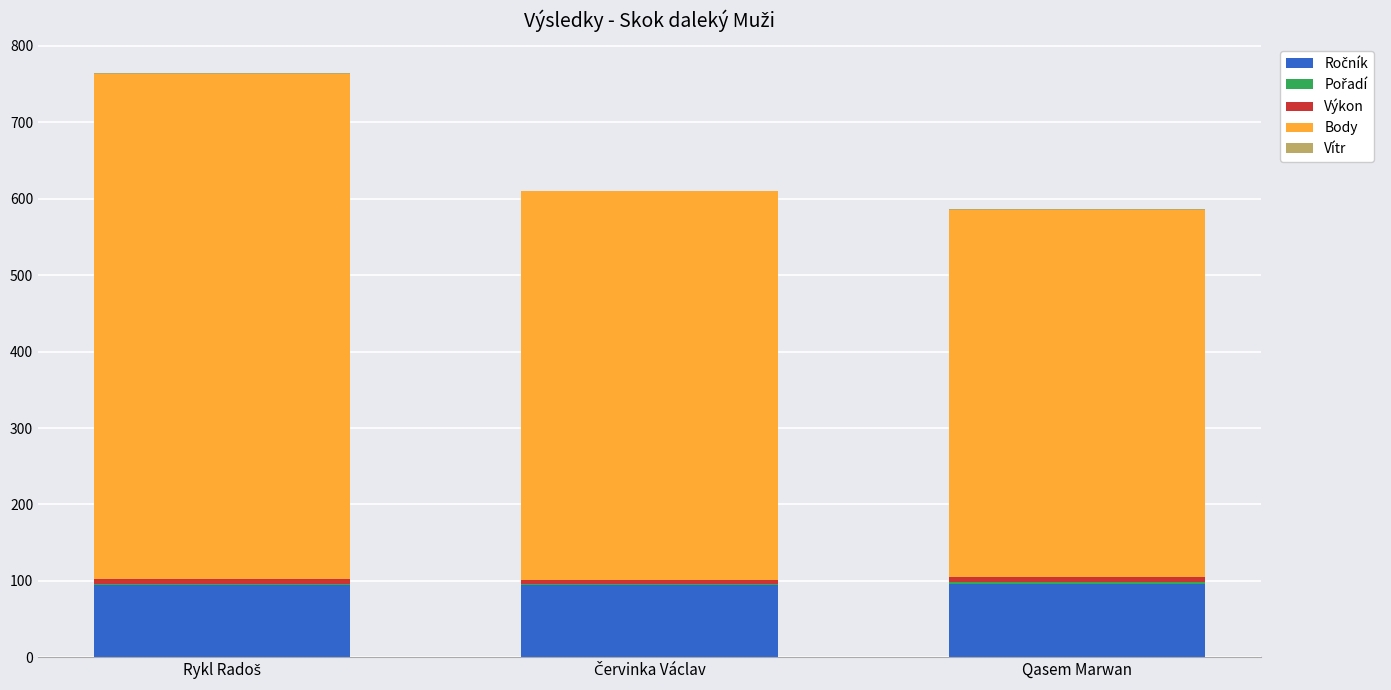

What is the sum of all Pořadí values?

6.0